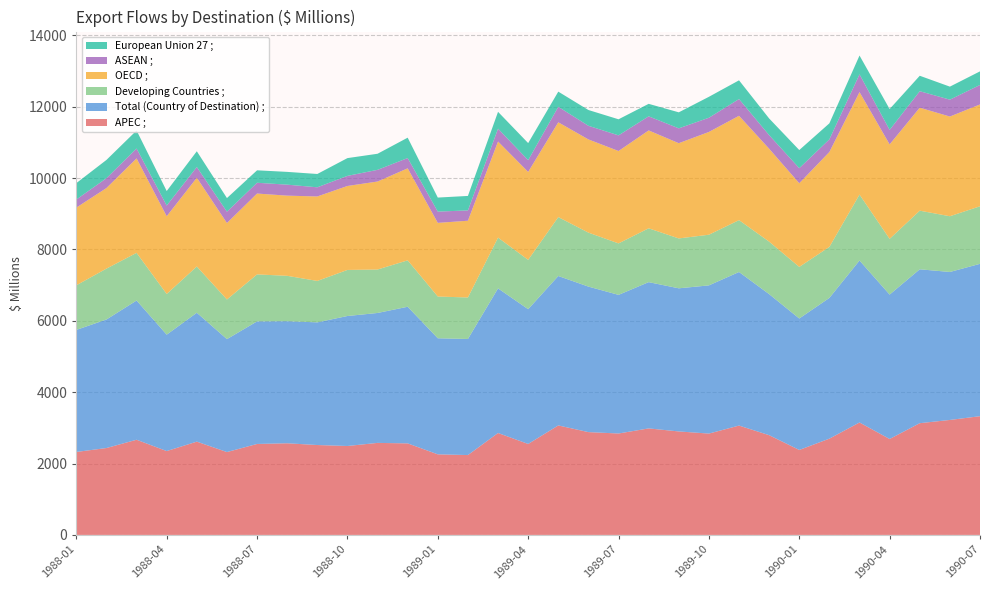

Reading left to right, what are all the values shown in this chart?

APEC ;: 1988-01=2325	1988-02=2435	1988-03=2667	1988-04=2350	1988-05=2614	1988-06=2322	1988-07=2549	1988-08=2568	1988-09=2519	1988-10=2492	1988-11=2579	1988-12=2565	1989-01=2258	1989-02=2238	1989-03=2856	1989-04=2549	1989-05=3068	1989-06=2881	1989-07=2842	1989-08=2985	1989-09=2900	1989-10=2840	1989-11=3064	1989-12=2795	1990-01=2381	1990-02=2698	1990-03=3151	1990-04=2688	1990-05=3131	1990-06=3222	1990-07=3327
Total (Country of Destination) ;: 1988-01=3420	1988-02=3602	1988-03=3902	1988-04=3262	1988-05=3612	1988-06=3165	1988-07=3435	1988-08=3421	1988-09=3438	1988-10=3643	1988-11=3641	1988-12=3829	1989-01=3253	1989-02=3253	1989-03=4053	1989-04=3777	1989-05=4188	1989-06=4078	1989-07=3885	1989-08=4099	1989-09=4011	1989-10=4153	1989-11=4304	1989-12=3953	1990-01=3684	1990-02=3944	1990-03=4539	1990-04=4047	1990-05=4313	1990-06=4147	1990-07=4270
Developing Countries ;: 1988-01=1251	1988-02=1426	1988-03=1336	1988-04=1140	1988-05=1297	1988-06=1111	1988-07=1317	1988-08=1272	1988-09=1161	1988-10=1291	1988-11=1218	1988-12=1301	1989-01=1170	1989-02=1163	1989-03=1423	1989-04=1383	1989-05=1651	1989-06=1513	1989-07=1443	1989-08=1509	1989-09=1398	1989-10=1420	1989-11=1454	1989-12=1471	1990-01=1446	1990-02=1430	1990-03=1848	1990-04=1562	1990-05=1643	1990-06=1562	1990-07=1613
OECD ;: 1988-01=2177	1988-02=2258	1988-03=2647	1988-04=2179	1988-05=2487	1988-06=2143	1988-07=2266	1988-08=2247	1988-09=2367	1988-10=2353	1988-11=2466	1988-12=2579	1989-01=2064	1989-02=2151	1989-03=2693	1989-04=2464	1989-05=2657	1989-06=2612	1989-07=2589	1989-08=2743	1989-09=2669	1989-10=2880	1989-11=2924	1989-12=2604	1990-01=2345	1990-02=2660	1990-03=2872	1990-04=2648	1990-05=2886	1990-06=2794	1990-07=2854
ASEAN ;: 1988-01=226	1988-02=276	1988-03=277	1988-04=300	1988-05=300	1988-06=317	1988-07=302	1988-08=308	1988-09=257	1988-10=283	1988-11=327	1988-12=288	1989-01=316	1989-02=289	1989-03=360	1989-04=329	1989-05=434	1989-06=382	1989-07=438	1989-08=395	1989-09=416	1989-10=398	1989-11=469	1989-12=381	1990-01=422	1990-02=354	1990-03=497	1990-04=406	1990-05=462	1990-06=473	1990-07=546
European Union 27 ;: 1988-01=460	1988-02=512	1988-03=505	1988-04=406	1988-05=442	1988-06=382	1988-07=349	1988-08=358	1988-09=373	1988-10=498	1988-11=451	1988-12=571	1989-01=393	1989-02=406	1989-03=472	1989-04=479	1989-05=425	1989-06=442	1989-07=451	1989-08=350	1989-09=449	1989-10=587	1989-11=525	1989-12=467	1990-01=508	1990-02=449	1990-03=528	1990-04=584	1990-05=433	1990-06=365	1990-07=381